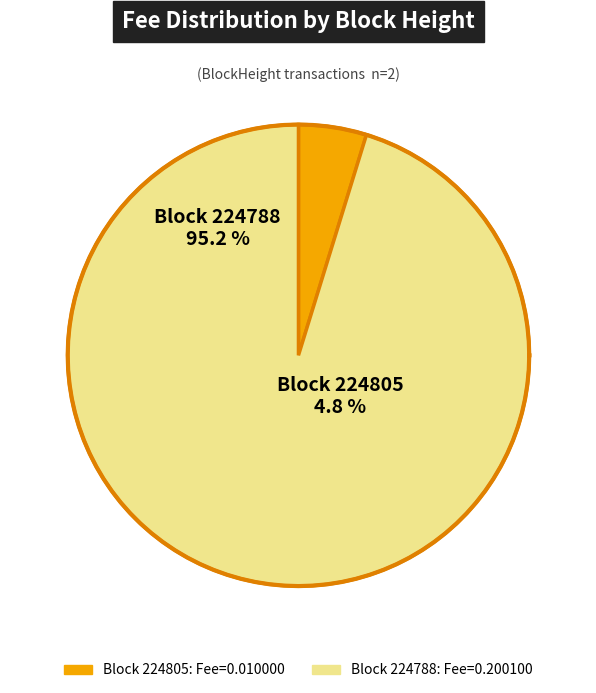

Rank the categories by value from lowest to highest.

224805, 224788